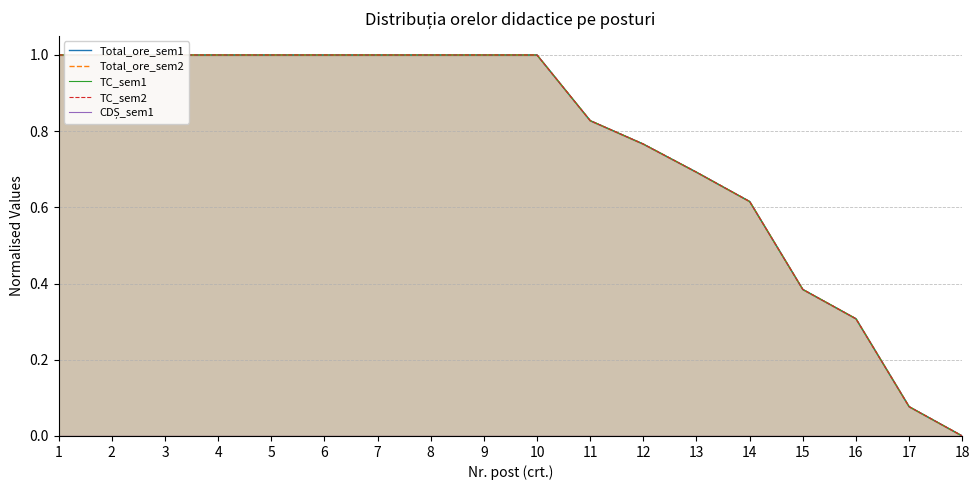

Read the TC_sem2 value at 17.

0.1